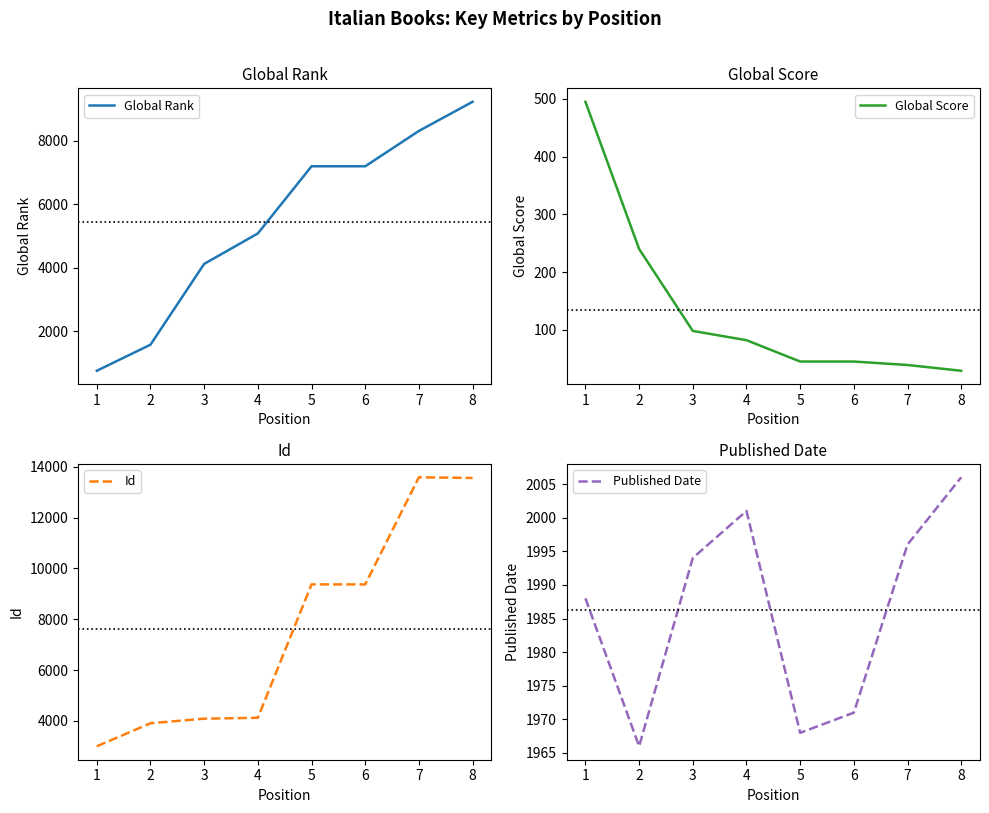

What is the sum of all Published Date values?

15890